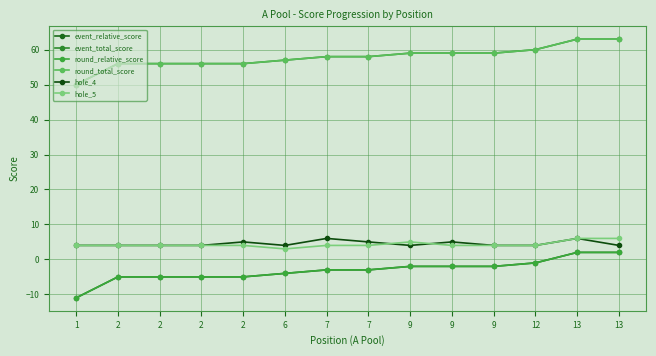

Rank the categories by event_relative_score value from lowest to highest.

1, 2, 2, 2, 2, 6, 7, 7, 9, 9, 9, 12, 13, 13